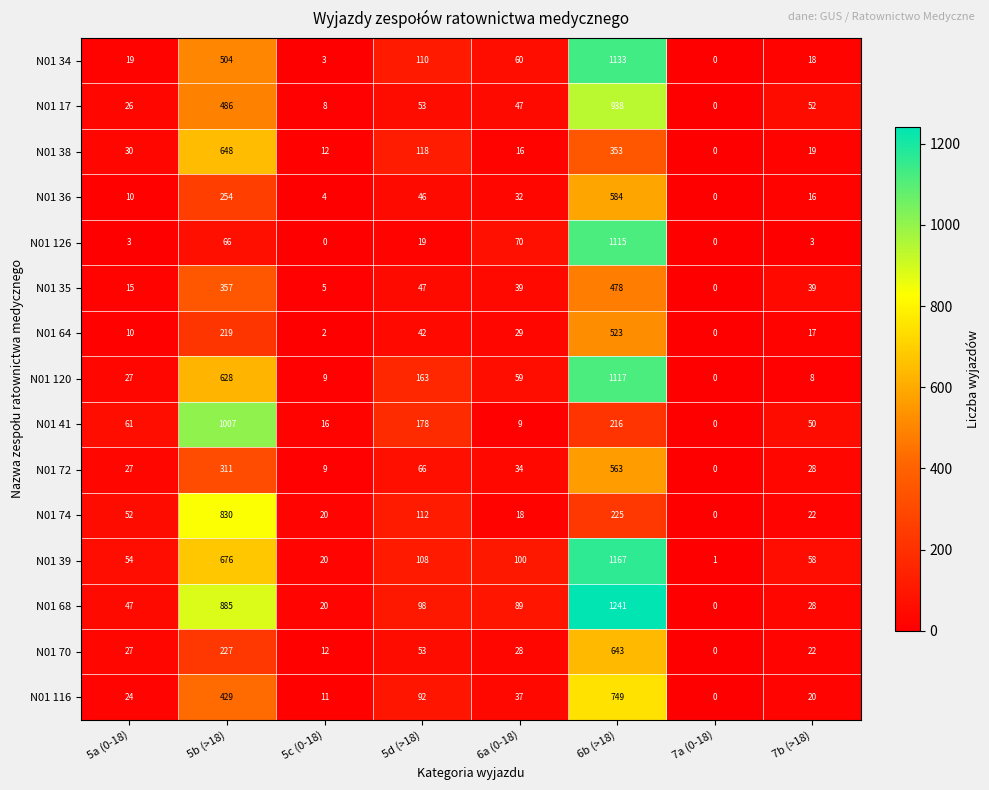

Rank the categories by N01 17 value from highest to lowest.

6b (>18), 5b (>18), 5d (>18), 7b (>18), 6a (0-18), 5a (0-18), 5c (0-18), 7a (0-18)